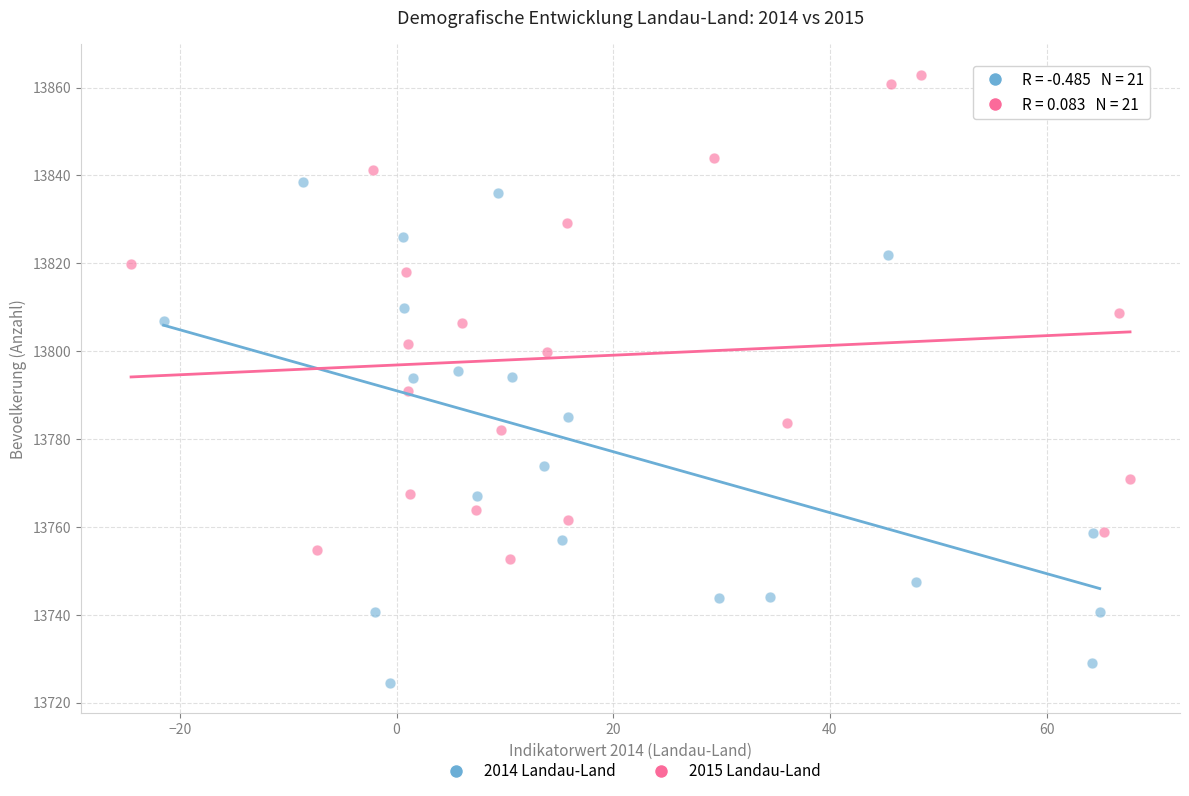

Which series contains the lowest Y value?

2014 Landau-Land